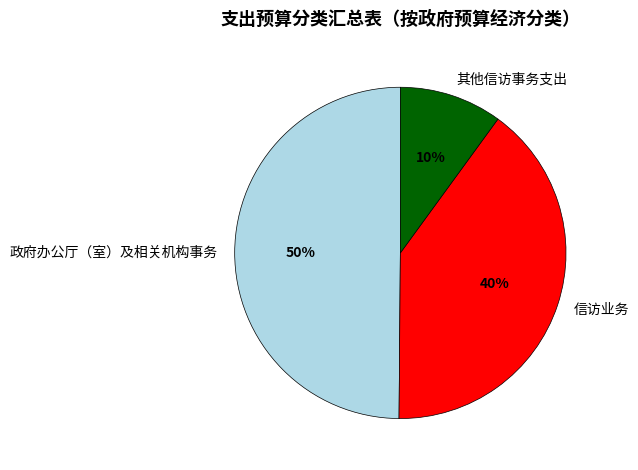

True or false: 政府办公厅（室）及相关机构事务 accounts for 63% of the total.

False